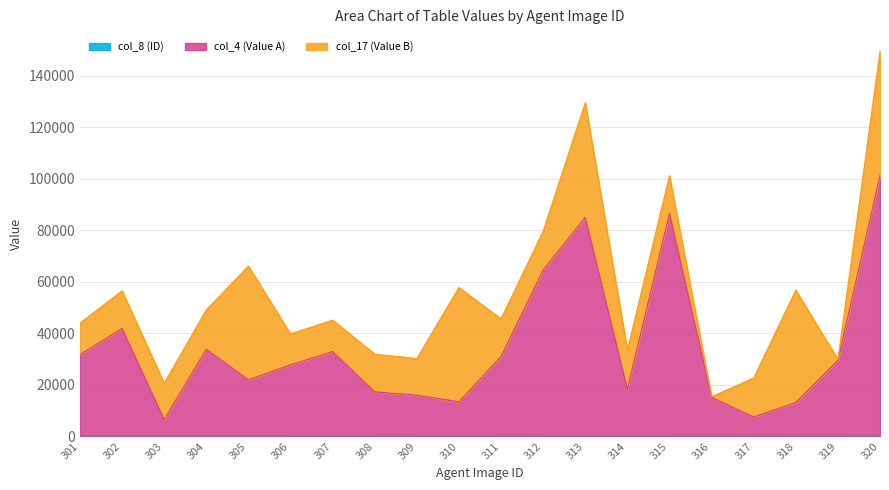

What is the total value across all series at 305?

66113